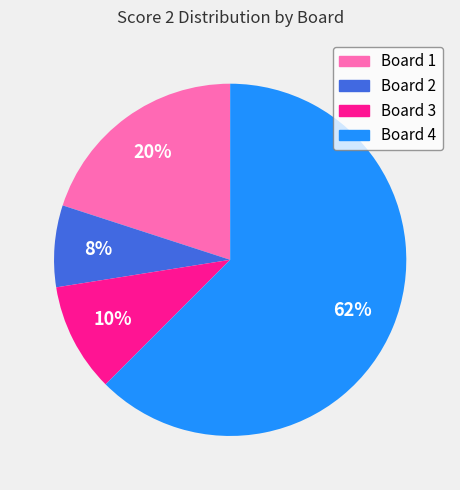

Which category has the smallest portion of the pie?

Board 2